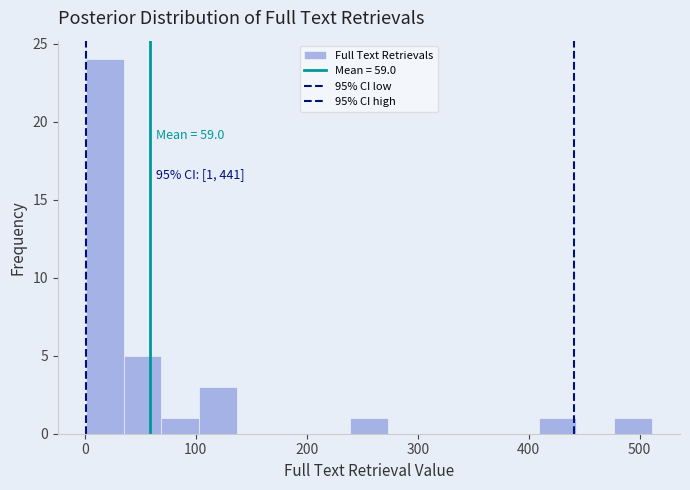

Around what value on the x-axis is the tallest bar? Give the approximate position of its centre, as read against the axis.

20